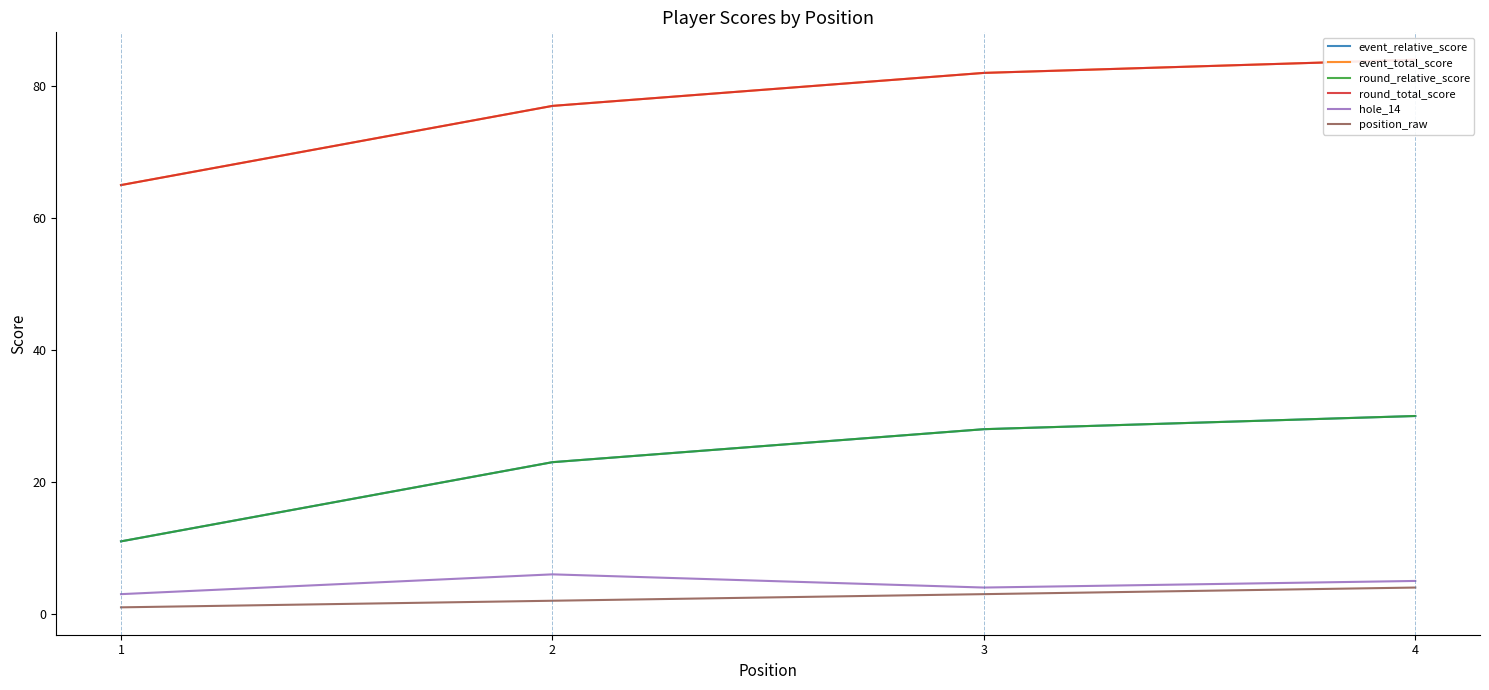

What is the difference between the second highest and minimum values in the hole_14 series?

2